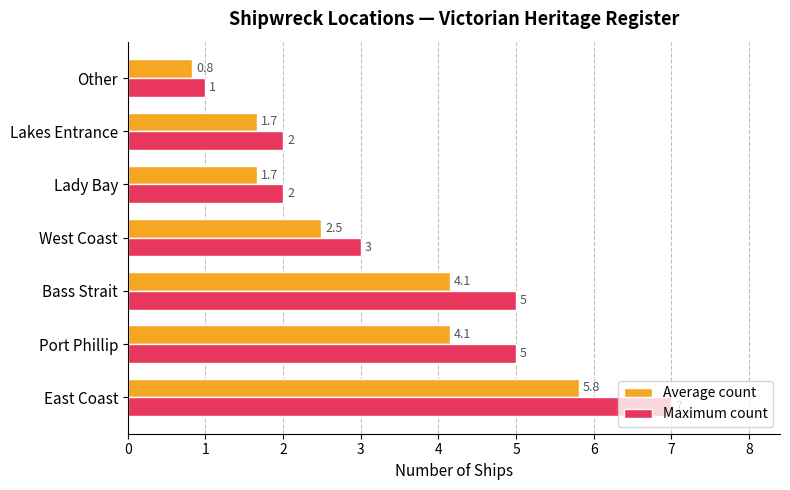

List the series in order of their overall mean, highest first.

Maximum count, Average count